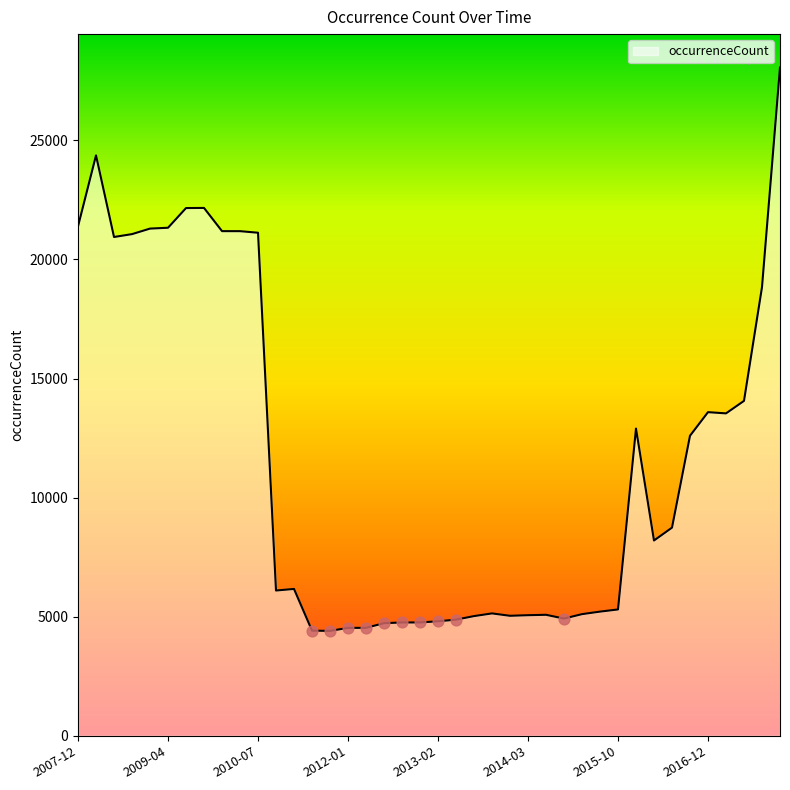

What is the greatest value displayed?

28054